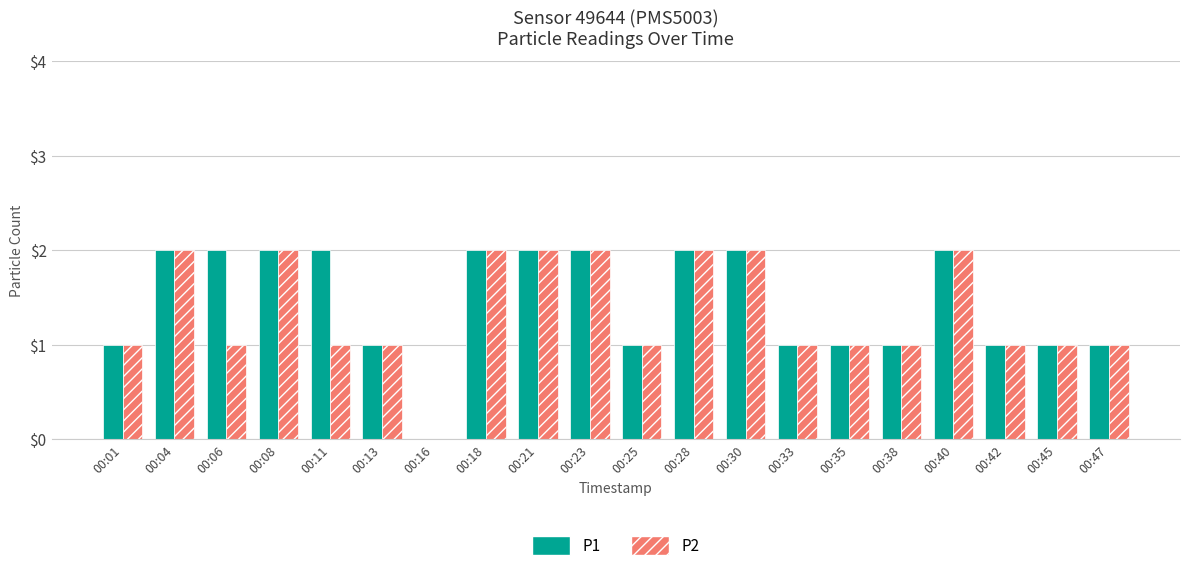

The value of P1 at 00:28 is 3. True or false?

False